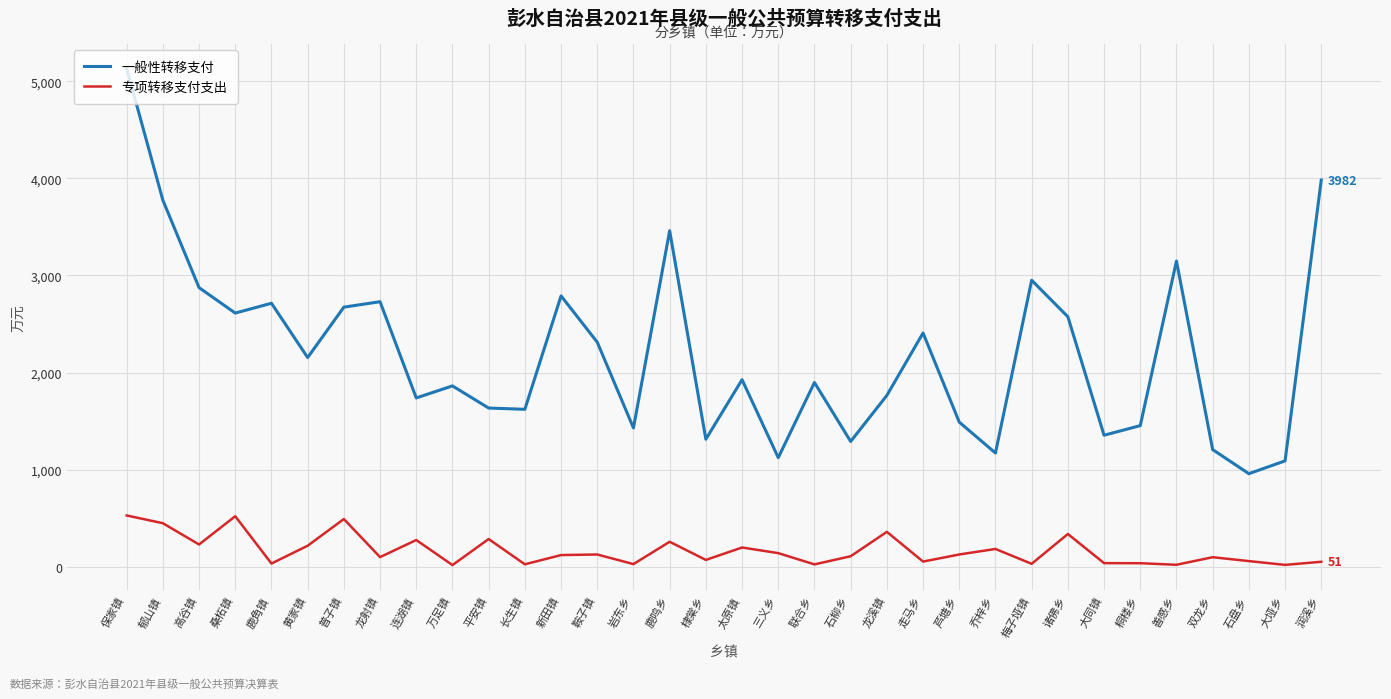

At how many categories does at least one series exceed 3937?

2